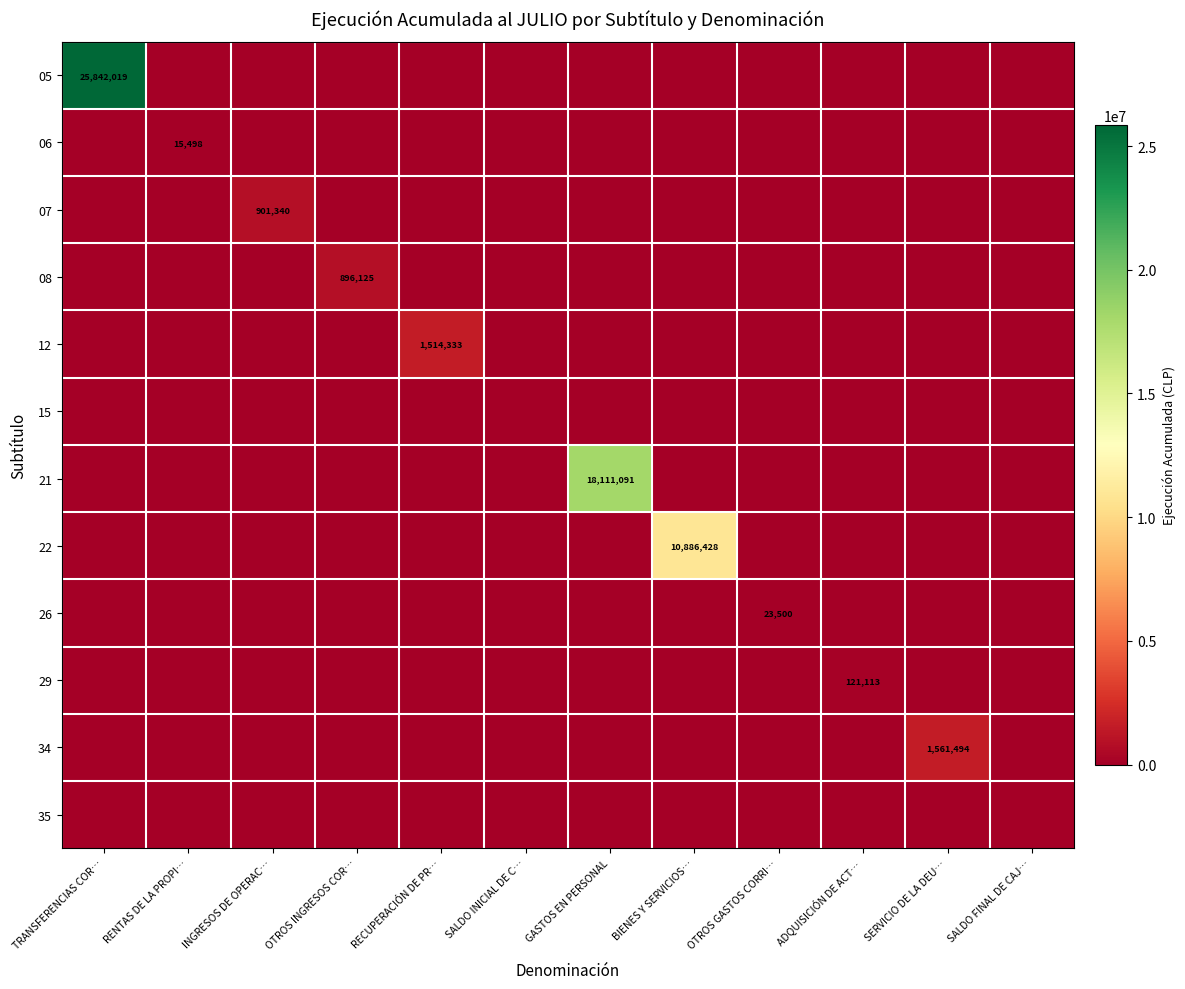

True or false: 08 has a value of 896125 at OTROS INGRESOS COR….

True